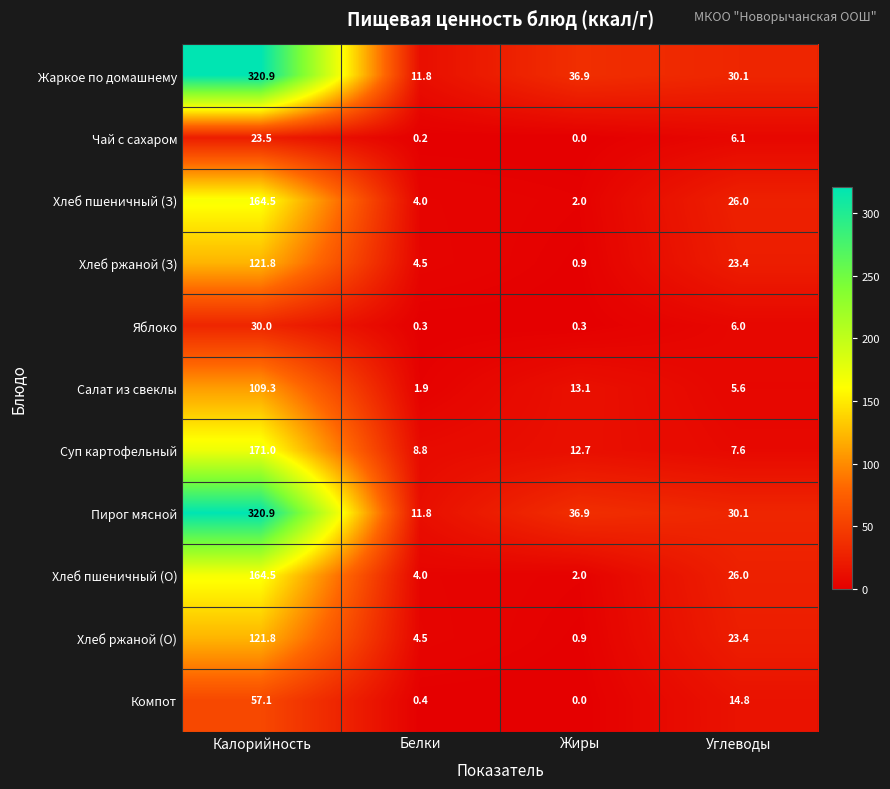

Is it true that Хлеб ржаной (О) equals 4.5 at Белки?

True